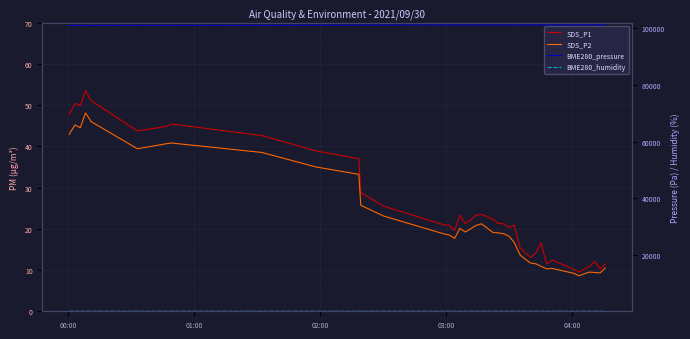

How many data points in SDS_P1 are above 21?

21